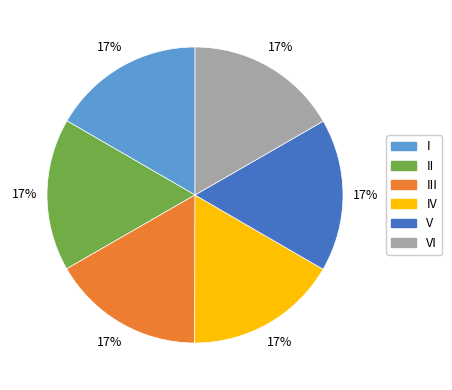

To the nearest percent, what is the average slice percentage?

17%